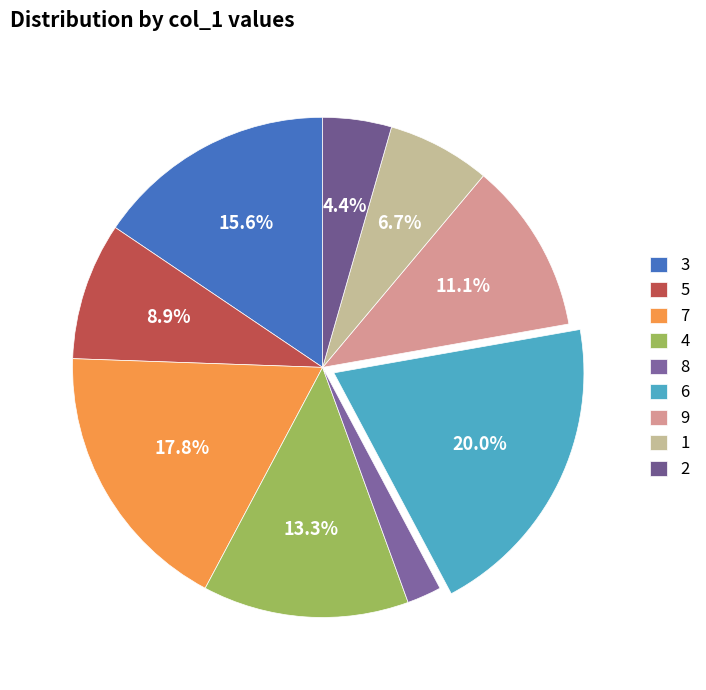

Does 3 represent more than half of the total?

No